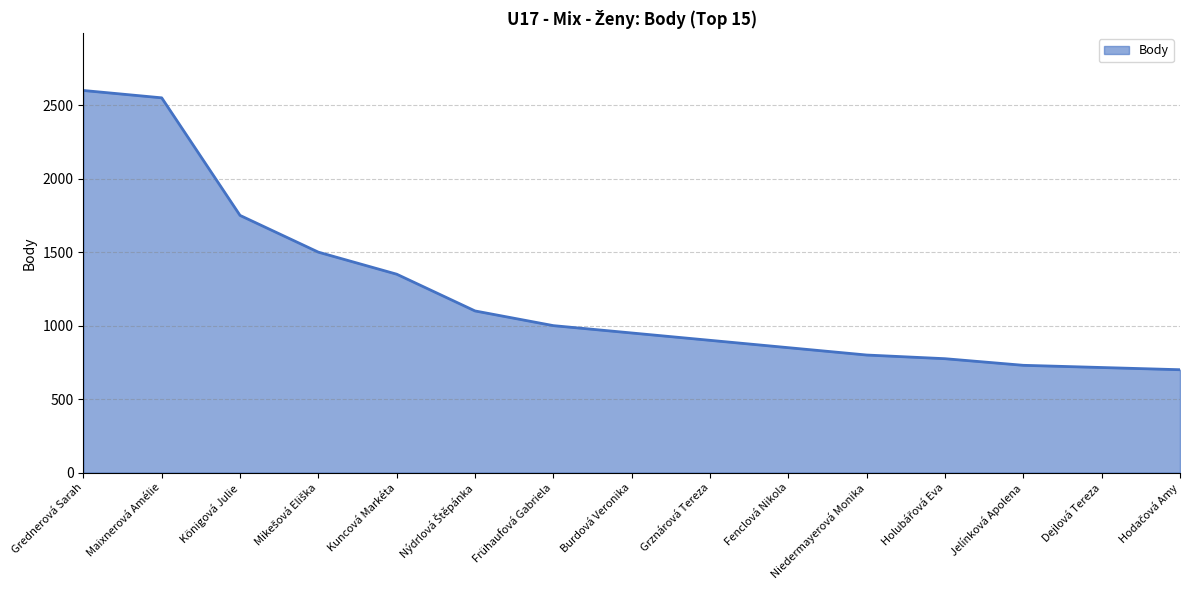

How many lines are shown in the chart?

1